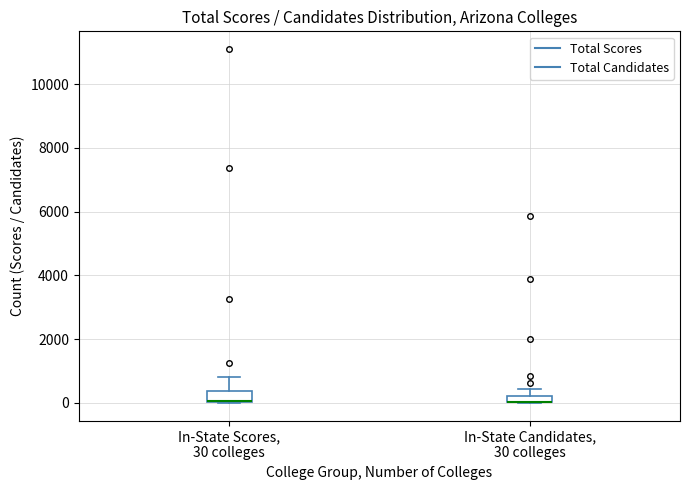

Where does the upper whisker of the box for In-State Candidates, 30 colleges end on the y-axis? The values are not printed on the chart, so give them approximately, as read against the axis.

400